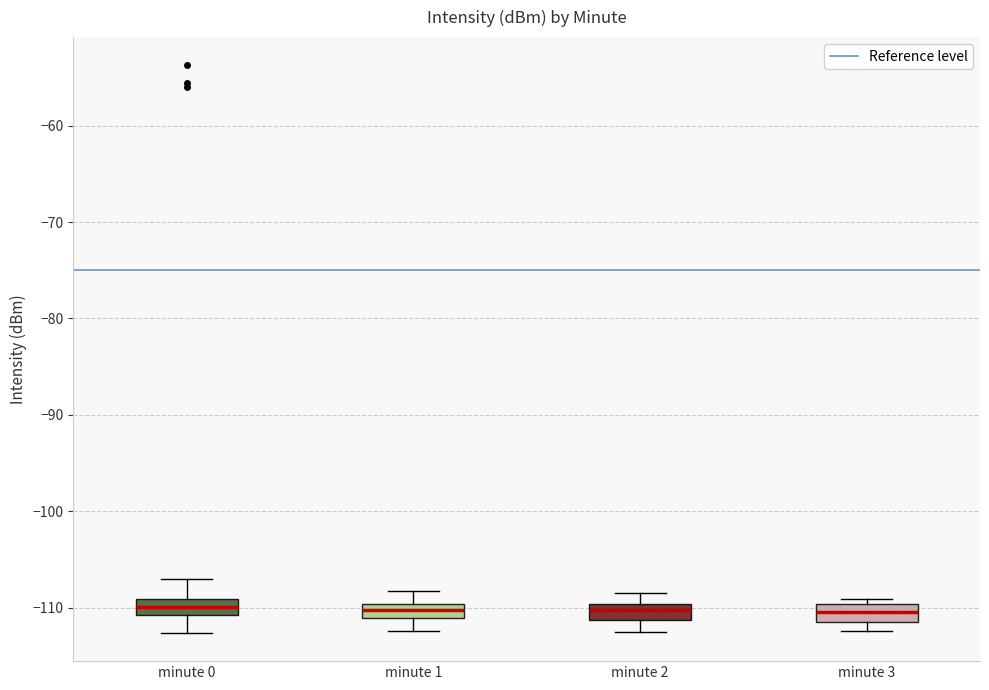

Where does the upper whisker of the box for minute 2 end on the y-axis? The values are not printed on the chart, so give them approximately, as read against the axis.

-108